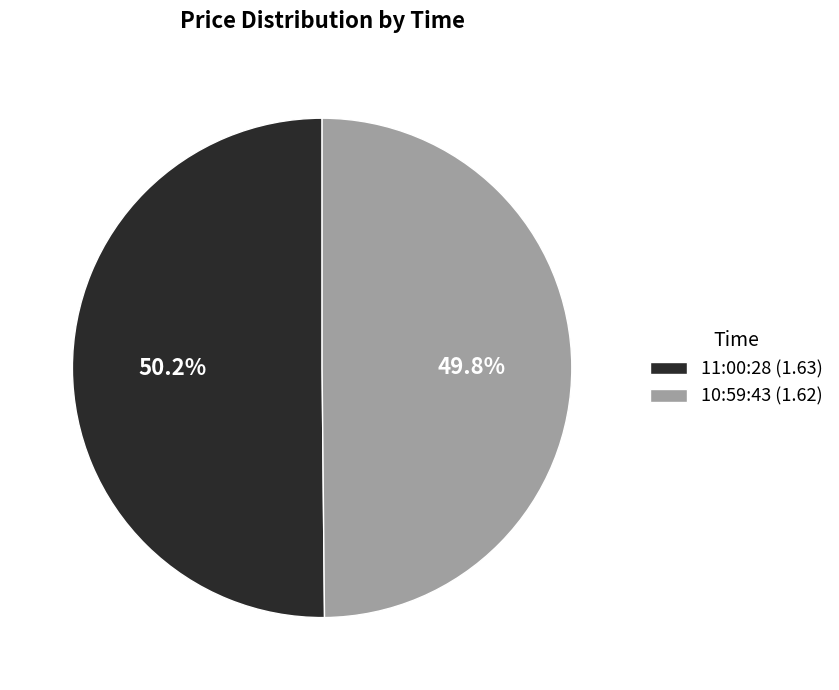

How many segments does this pie chart have?

2